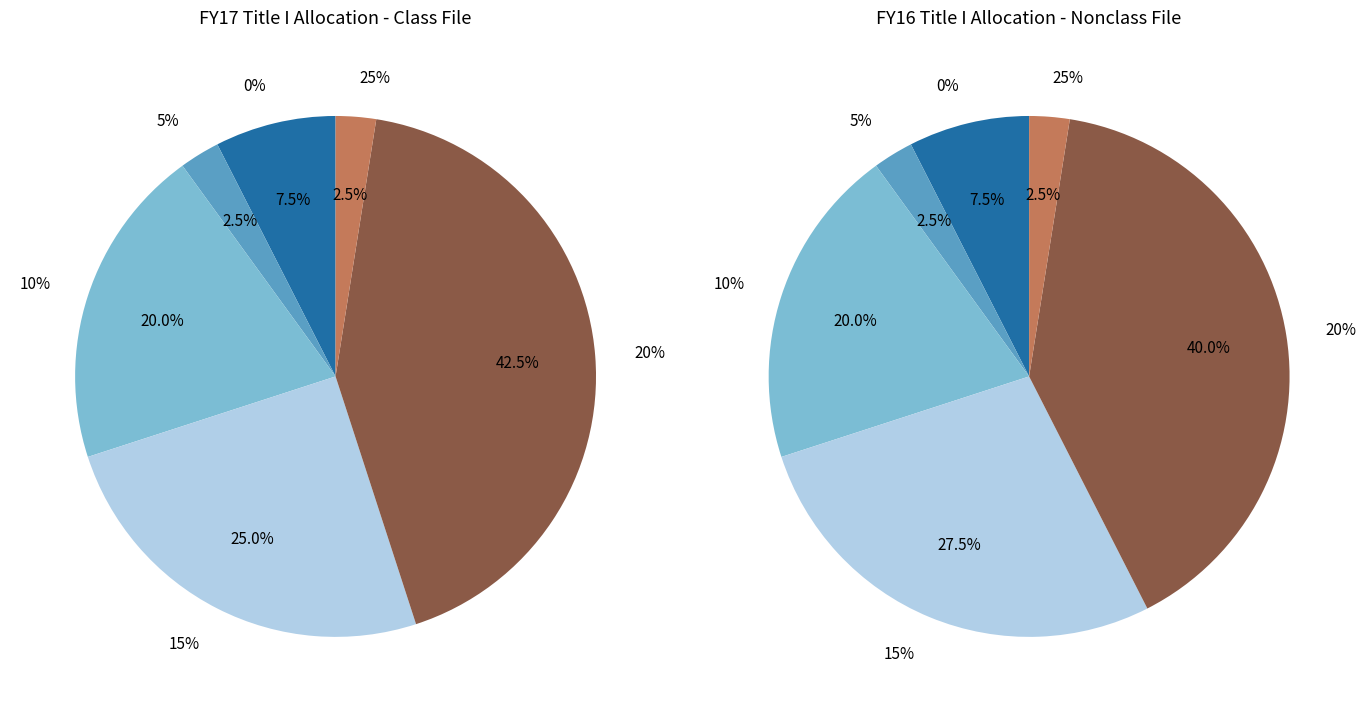

Does any single category account for the majority?

No